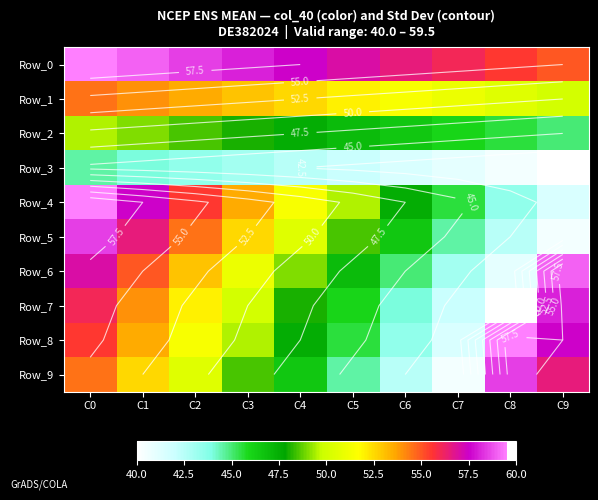

Where is Row_9 nearest to the value 49?

C3